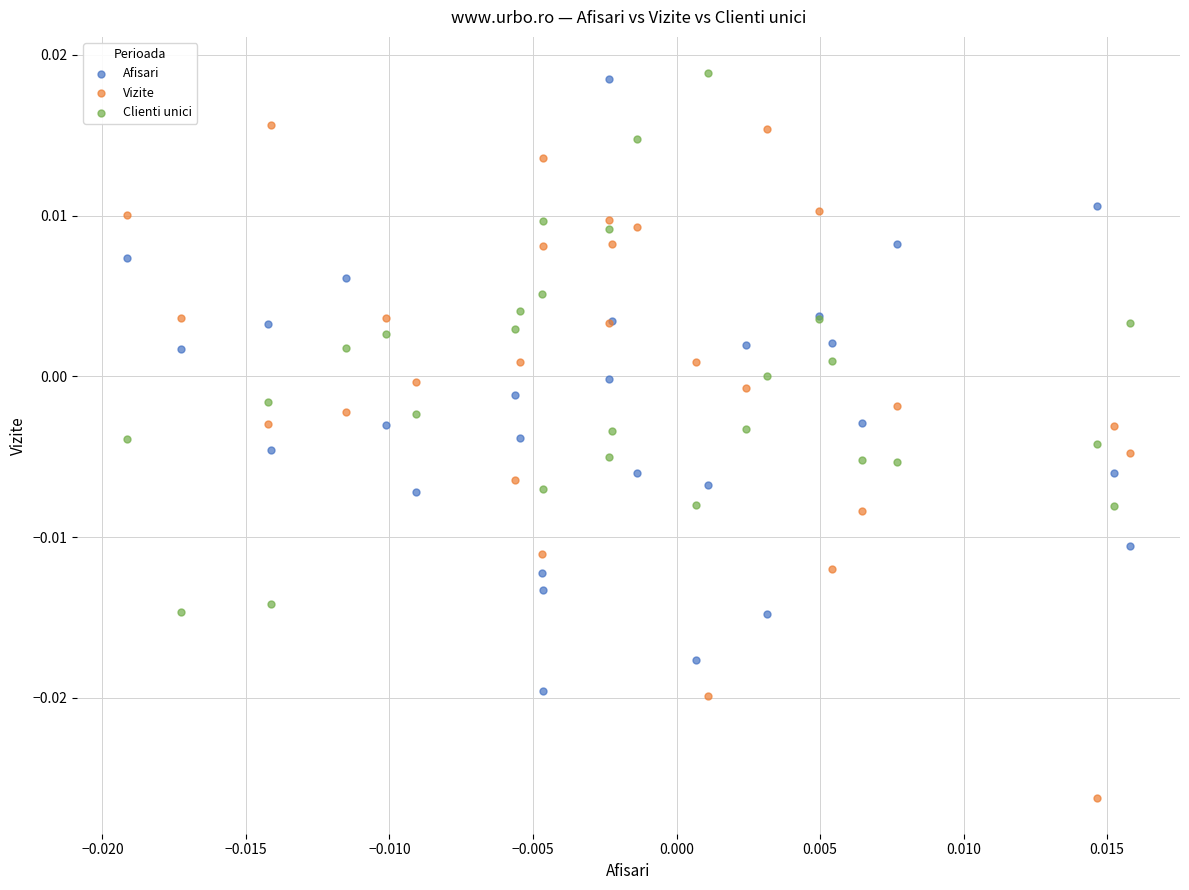

Which series contains the lowest Y value?

Vizite